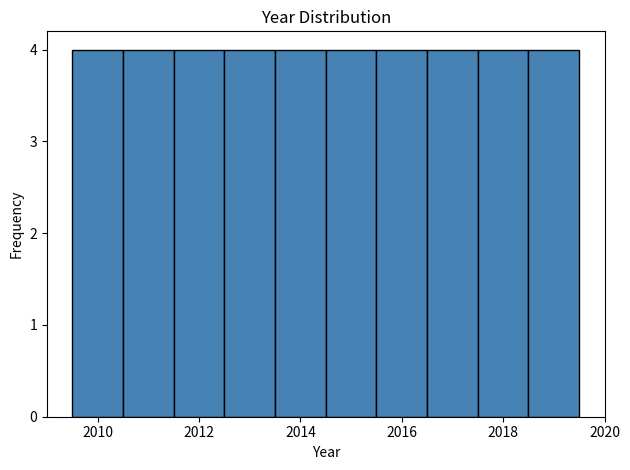

What is the height of the bar covering 2017.5 to 2018.5 on the x-axis? Neither the bar edges nor the heights are printed on the chart, so give them approximately, as read against the axes.

4